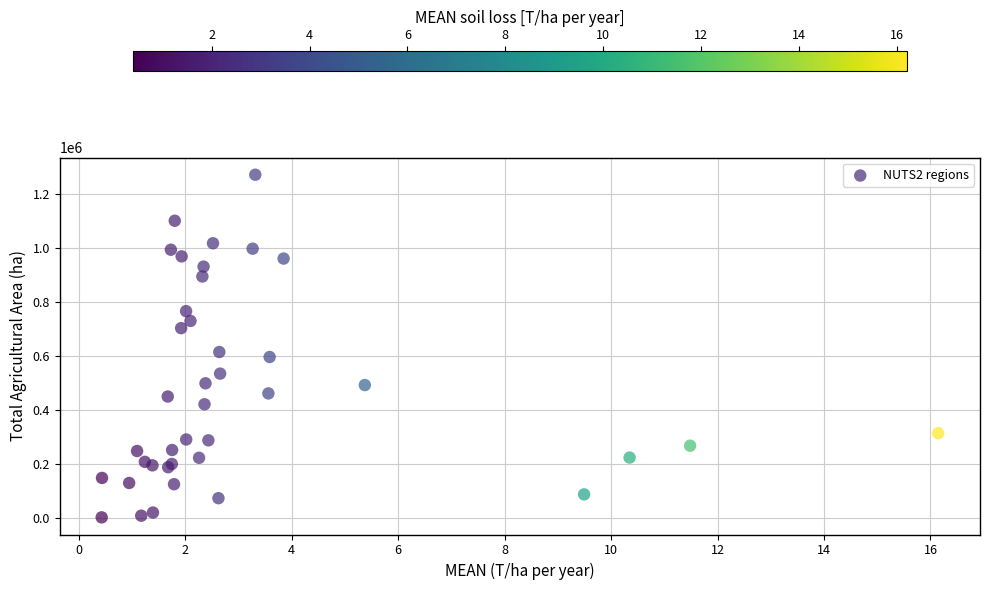

What Y value in the scatter plot is closest to 636920?

614784